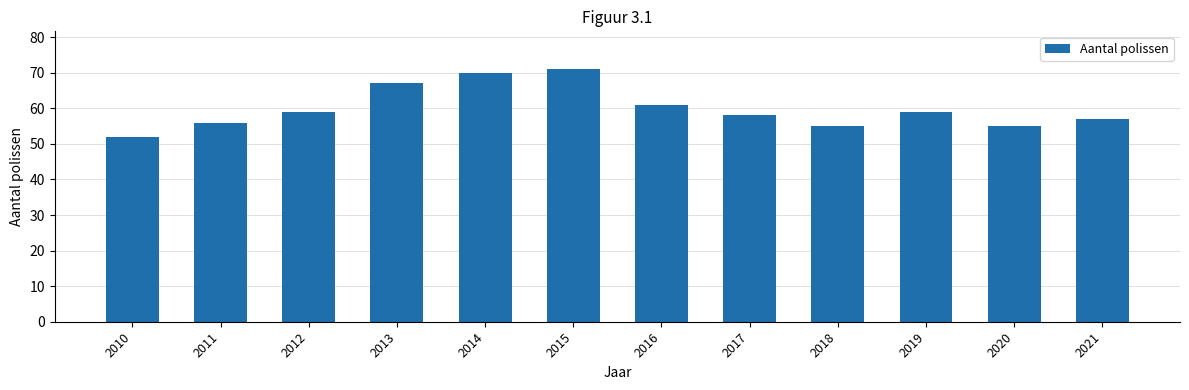

Which category has the highest value across all series?

2015